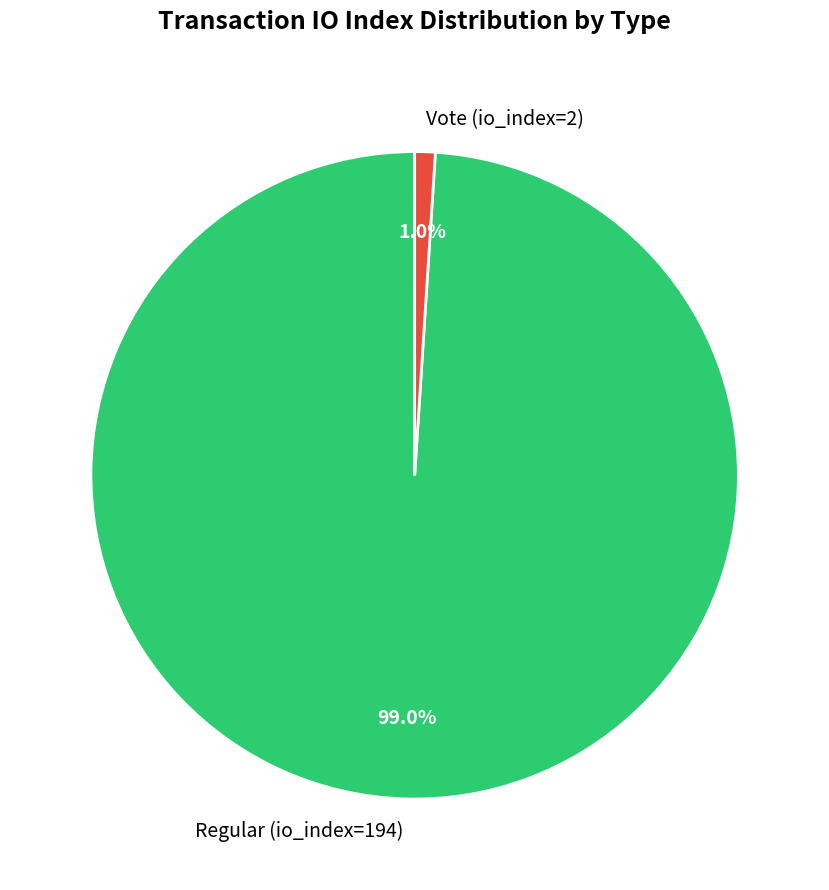

Which slice is the smallest?

Vote (io_index=2)